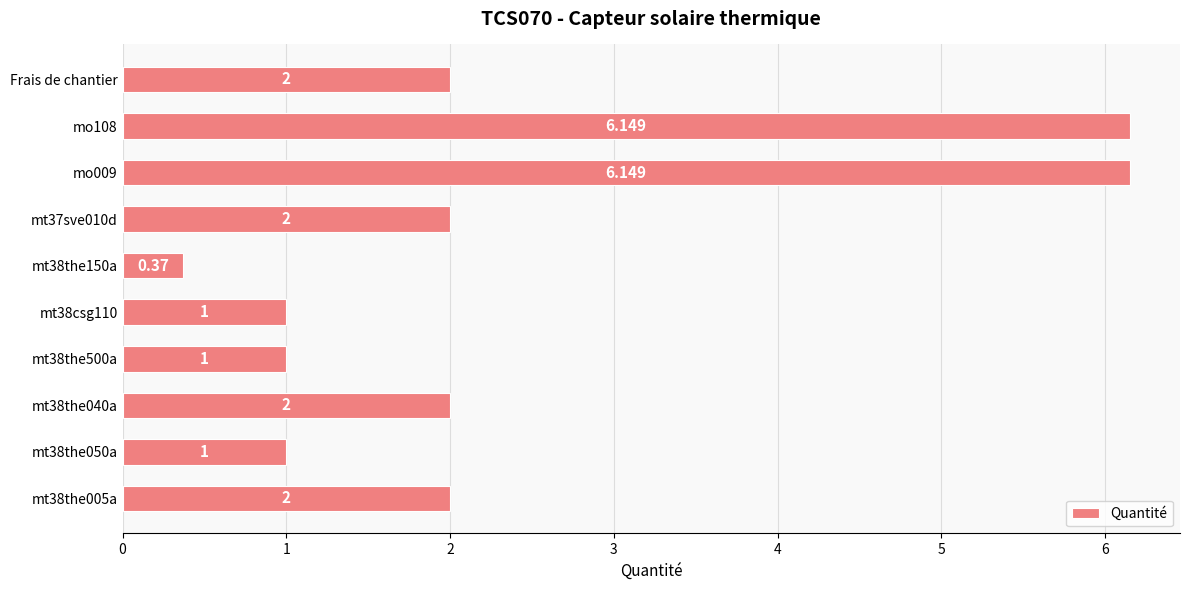

Does the chart contain any negative values?

No